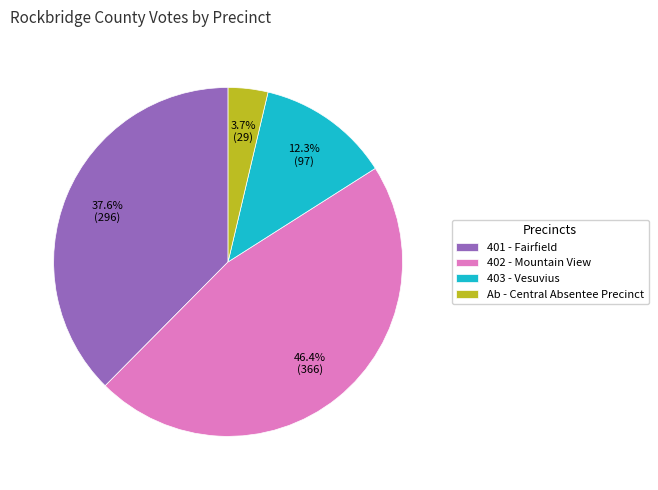

Rank the categories by value from highest to lowest.

402 - Mountain View, 401 - Fairfield, 403 - Vesuvius, Ab - Central Absentee Precinct